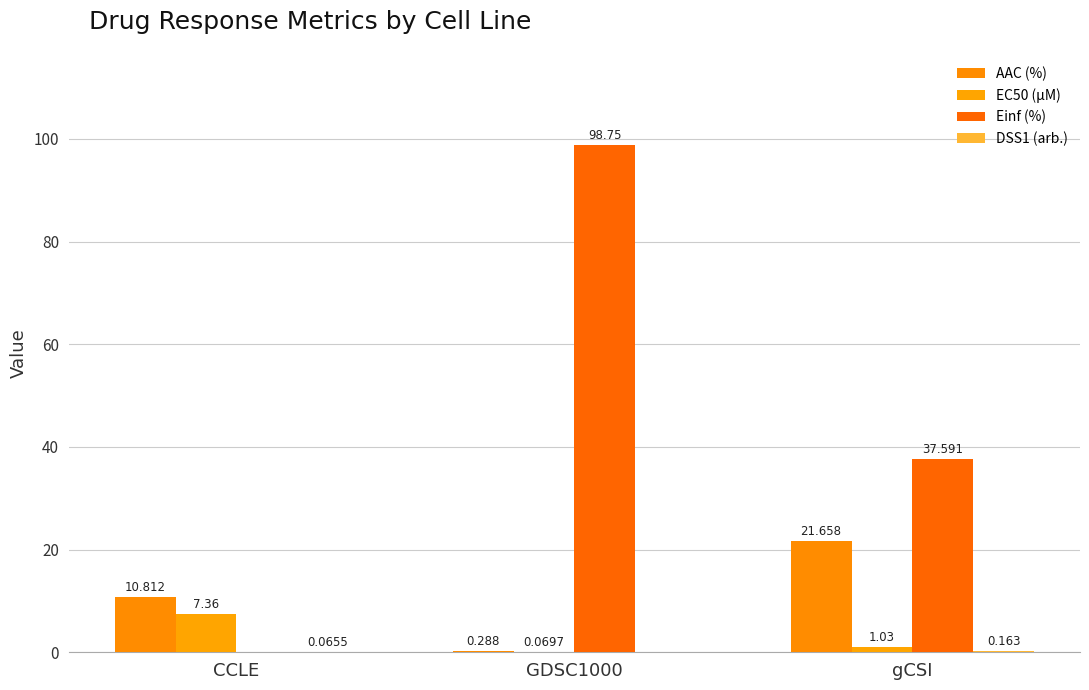

How many series are shown in this chart?

4